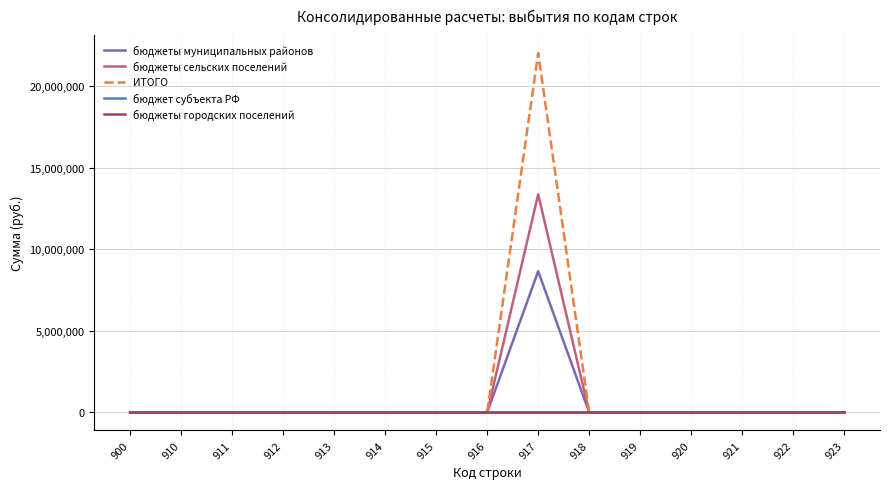

Is it true that бюджеты сельских поселений equals 0.0 at 918?

True